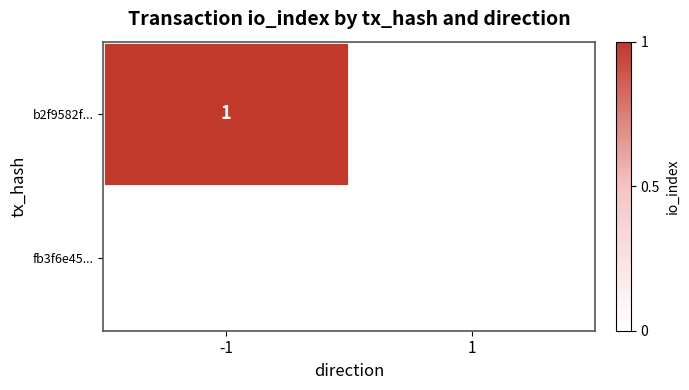

The b2f9582f... series shows 1 at -1. True or false?

True